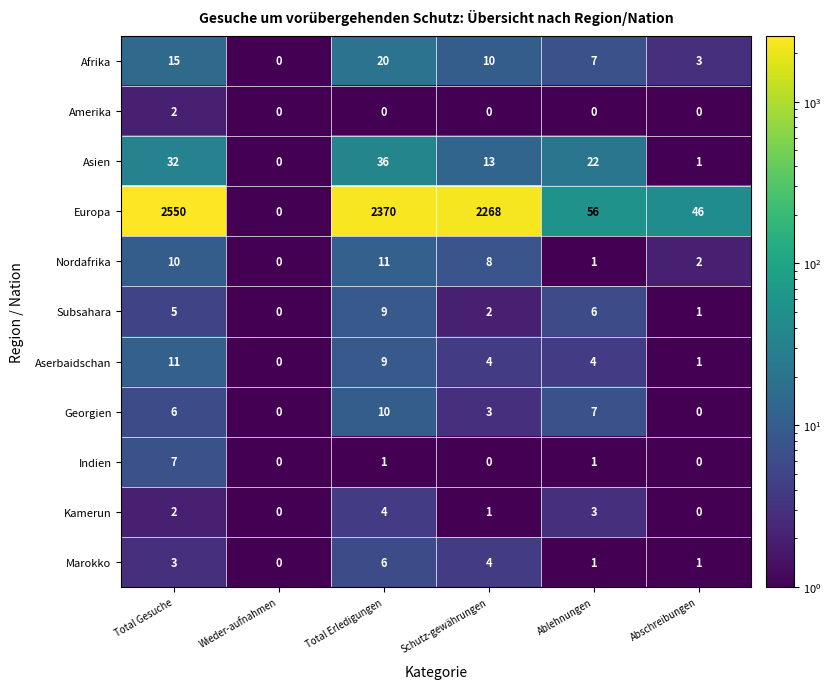

What is the maximum value shown in the chart?

2550